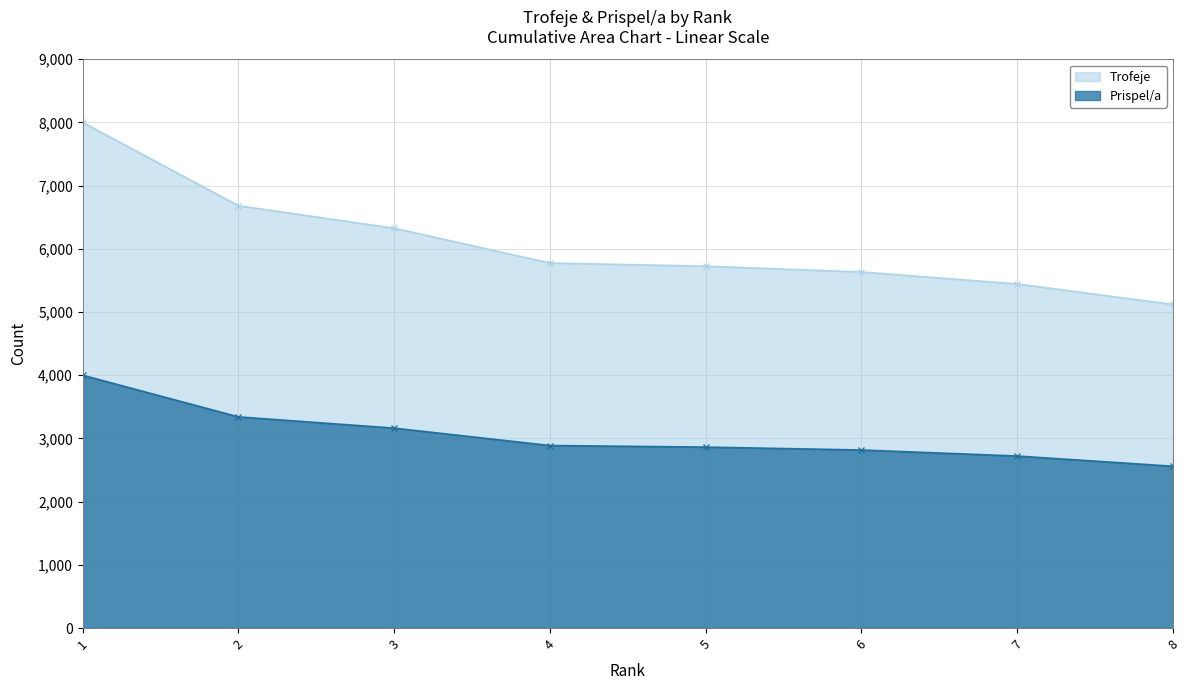

What is the value of the Prispel/a point at the 3rd from the left?

3163